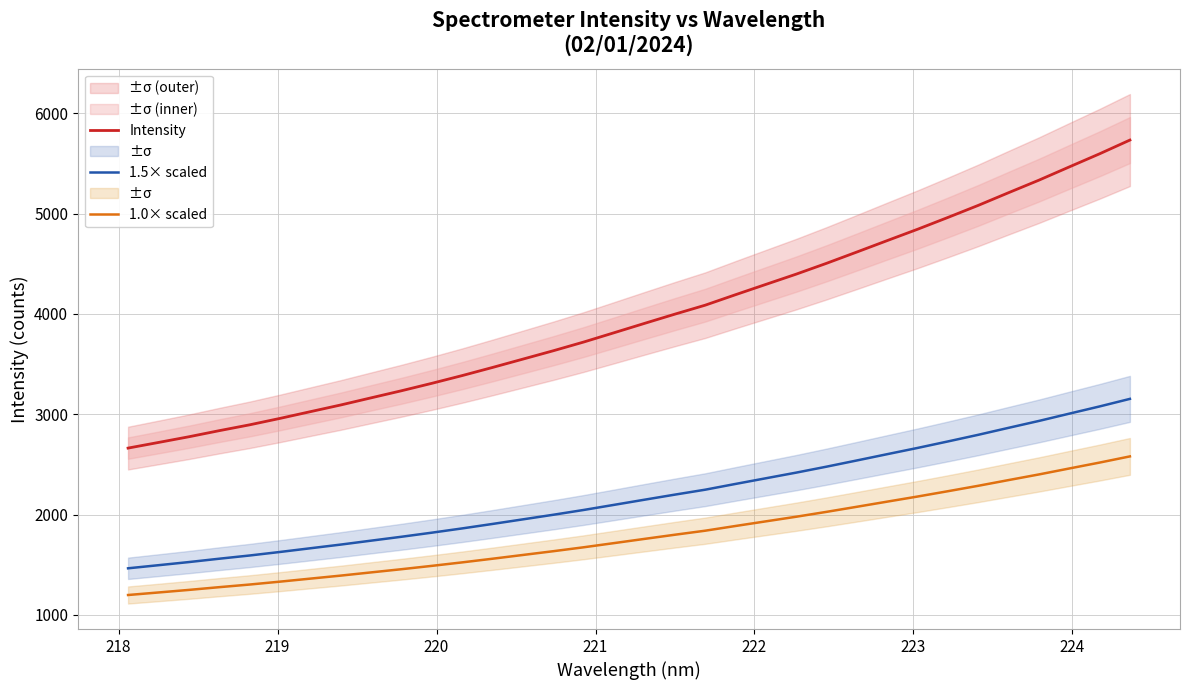

Reading right to left, what are all the values shown in this chart?

Intensity: 5734.1	5597.1	5466.3	5334.4	5209.6	5083.1	4962.9	4845.1	4732.1	4618.3	4505.6	4397.7	4295.3	4192.6	4088.0	3998.5	3906.4	3813.4	3720.8	3634.0	3550.7	3467.5	3386.4	3309.1	3235.0	3164.3	3093.2	3026.4	2959.2	2895.1	2836.8	2776.0	2719.3	2663.1
1.5× scaled: 3153.8	3078.4	3006.5	2933.9	2865.3	2795.7	2729.6	2664.8	2602.6	2540.0	2478.1	2418.7	2362.4	2305.9	2248.4	2199.2	2148.5	2097.4	2046.5	1998.7	1952.9	1907.1	1862.5	1820.0	1779.2	1740.4	1701.2	1664.5	1627.6	1592.3	1560.3	1526.8	1495.6	1464.7
1.0× scaled: 2580.4	2518.7	2459.8	2400.5	2344.3	2287.4	2233.3	2180.3	2129.4	2078.2	2027.5	1979.0	1932.9	1886.6	1839.6	1799.3	1757.9	1716.0	1674.4	1635.3	1597.8	1560.4	1523.9	1489.1	1455.7	1424.0	1391.9	1361.9	1331.7	1302.8	1276.6	1249.2	1223.7	1198.4